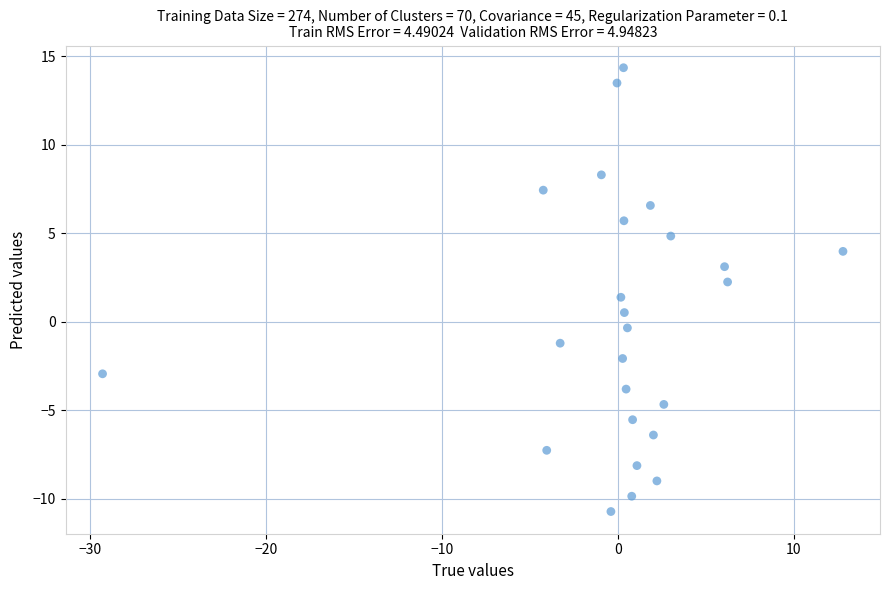

What is the range of X values (max minus min)?

42.1